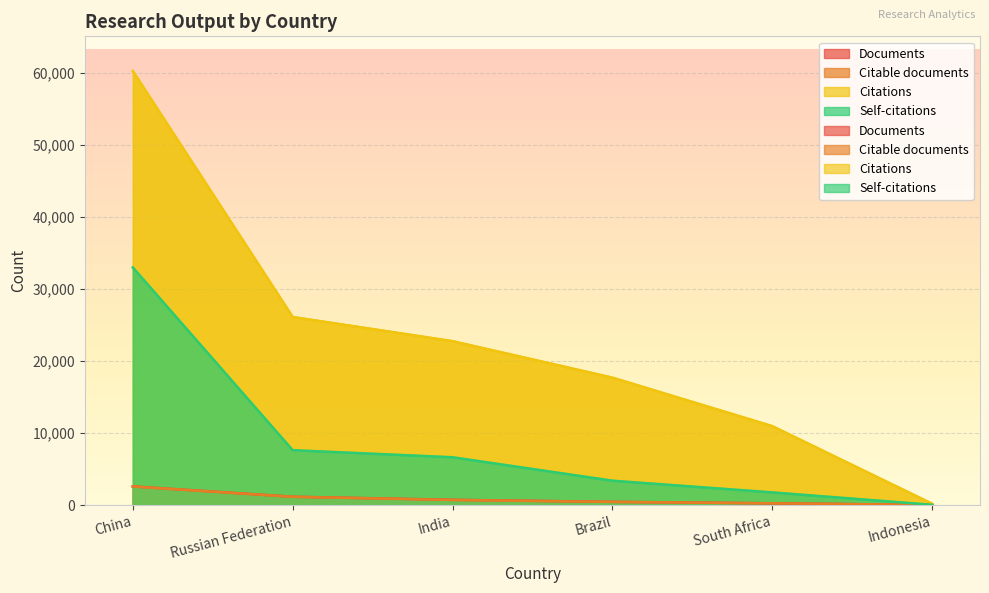

Reading left to right, extract all data points from this chart.

Documents: 2584	1148	723	440	239	13
Citable documents: 2577	1142	702	434	235	13
Citations: 60255	26108	22752	17688	10956	184
Self-citations: 32979	7610	6631	3377	1752	31